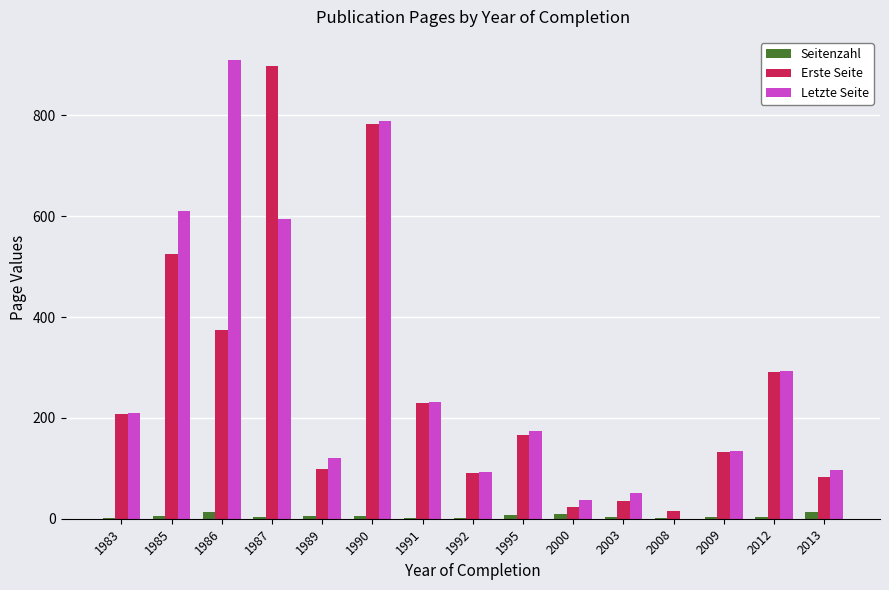

Is the value of Seitenzahl at 1990 greater than the value of Letzte Seite at 1995?

No